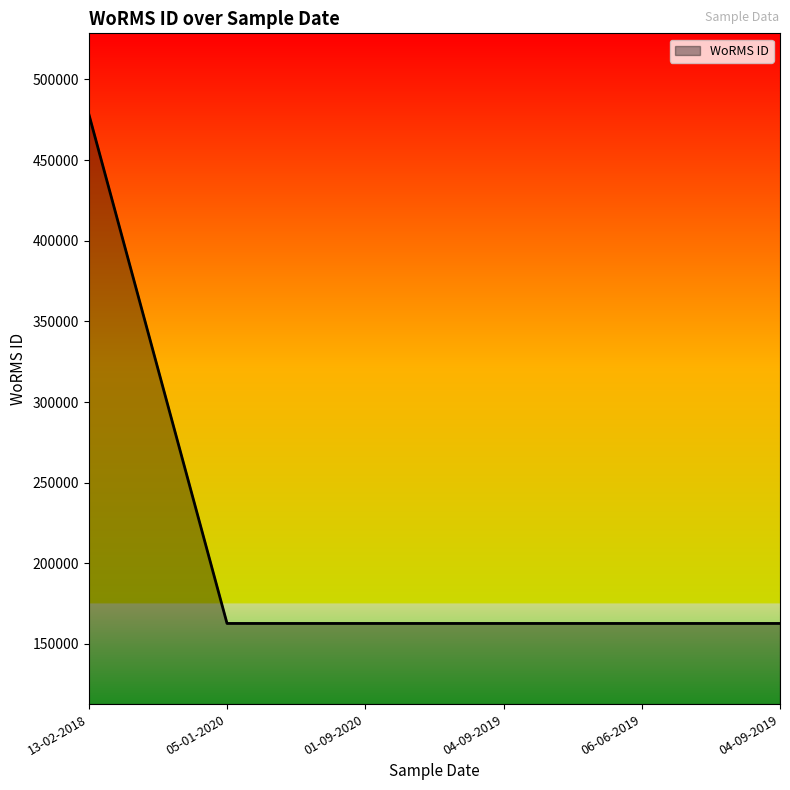

The value at 13-02-2018 is 784954. True or false?

False